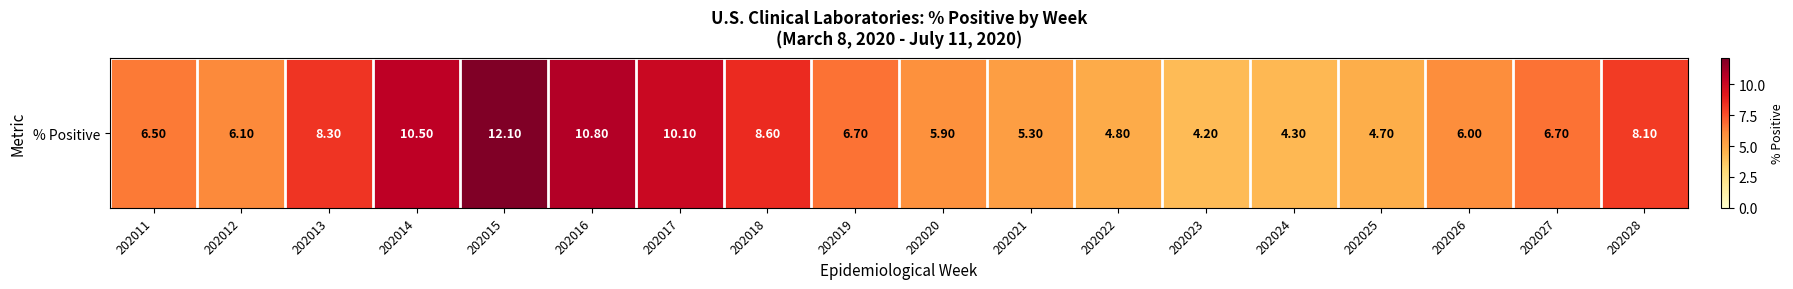

What is the difference between the second highest and minimum values?

6.6